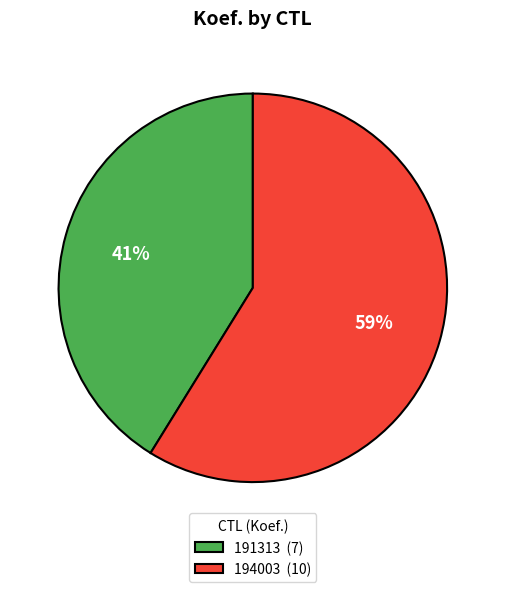

The 191313 slice represents 41% of the pie. True or false?

True